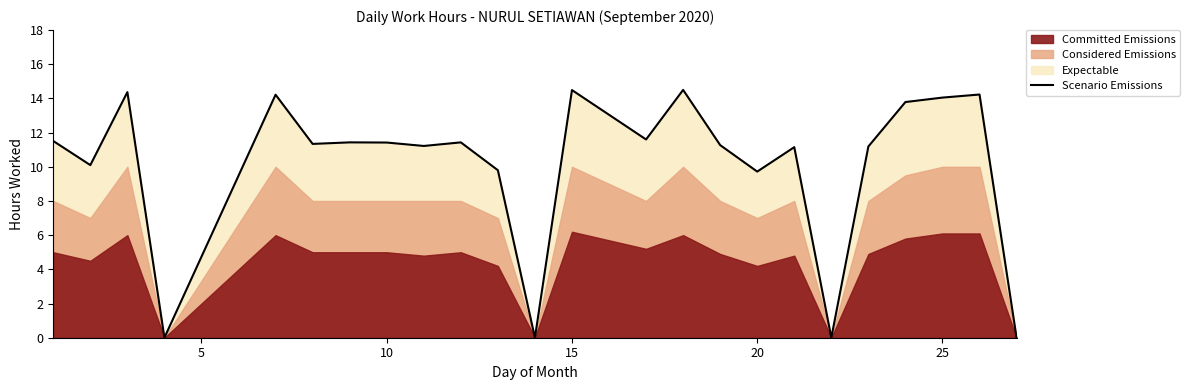

True or false: Scenario Emissions has a value of 5.8 at 20.

False